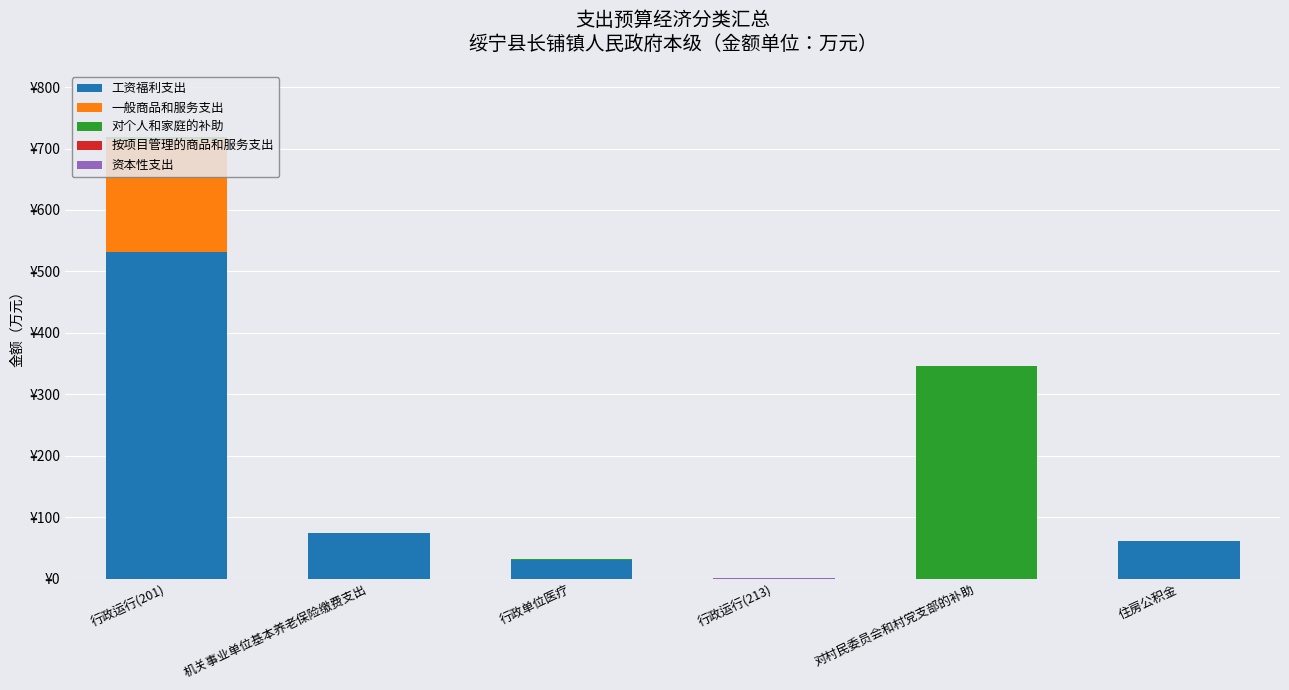

Does the chart contain stacked bars?

Yes